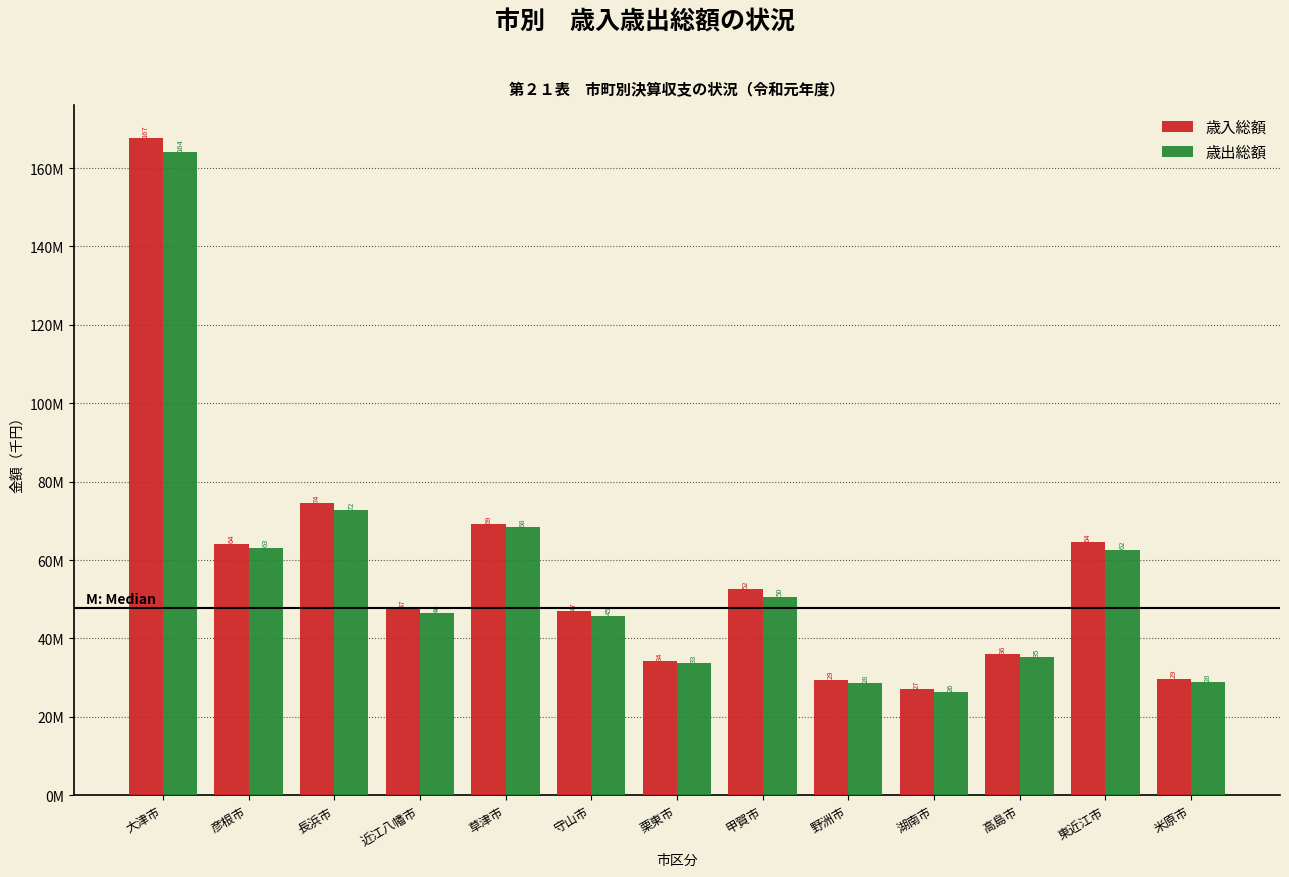

What are all the series names shown in the legend?

歳入総額, 歳出総額